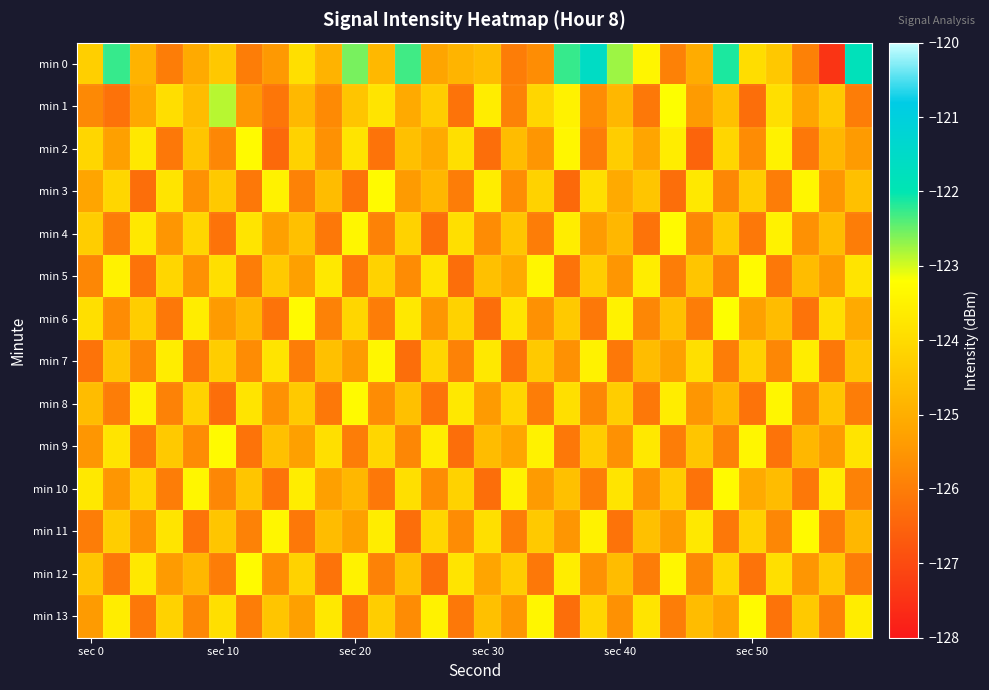

Which series has the largest total across all categories?

min 0